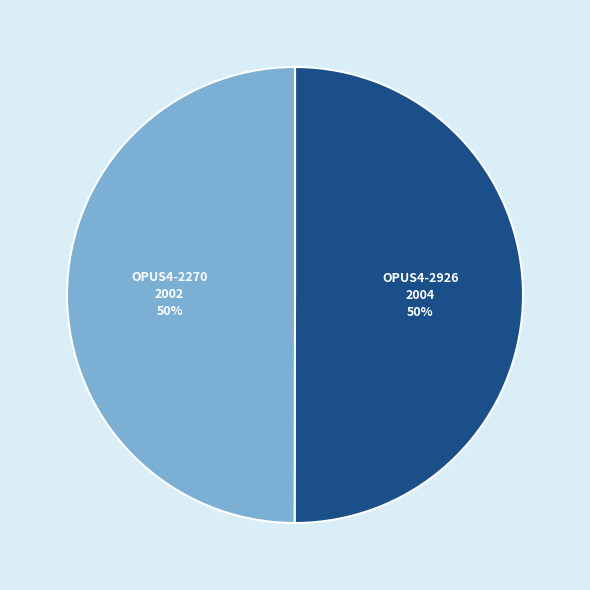

To the nearest percent, what portion does OPUS4-2270 represent?

50%